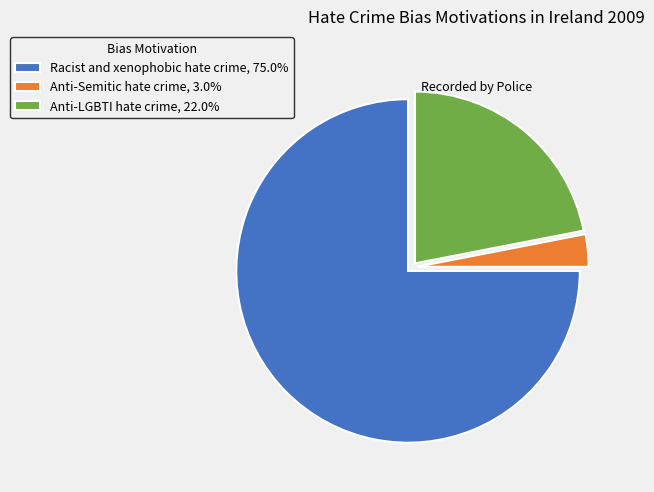

Approximately how many times larger is the value at Racist and xenophobic hate crime, 75.0% compared to Anti-LGBTI hate crime, 22.0%?

3.4